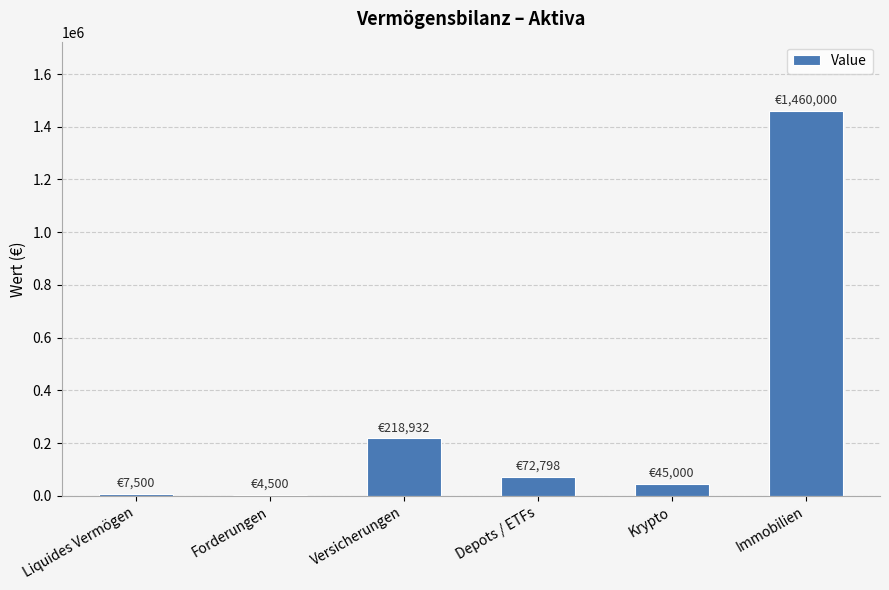

Approximately how many times larger is the value at Depots / ETFs compared to Krypto?

1.6